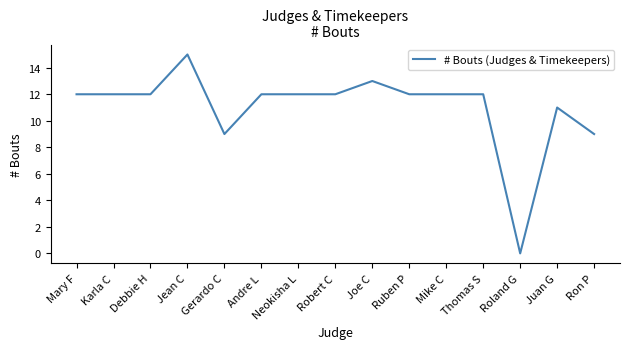

Reading left to right, extract all data points from this chart.

12	12	12	15	9	12	12	12	13	12	12	12	0	11	9